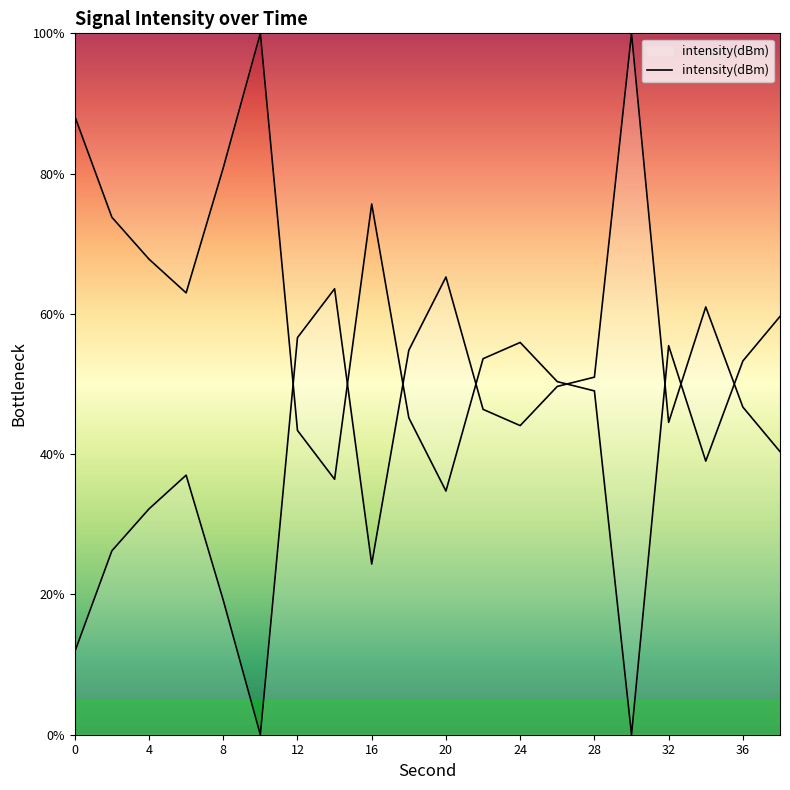

List the labels in order of value, smallest first.

10, 0, 8, 16, 2, 4, 6, 38, 24, 32, 22, 36, 26, 28, 18, 12, 34, 14, 20, 30